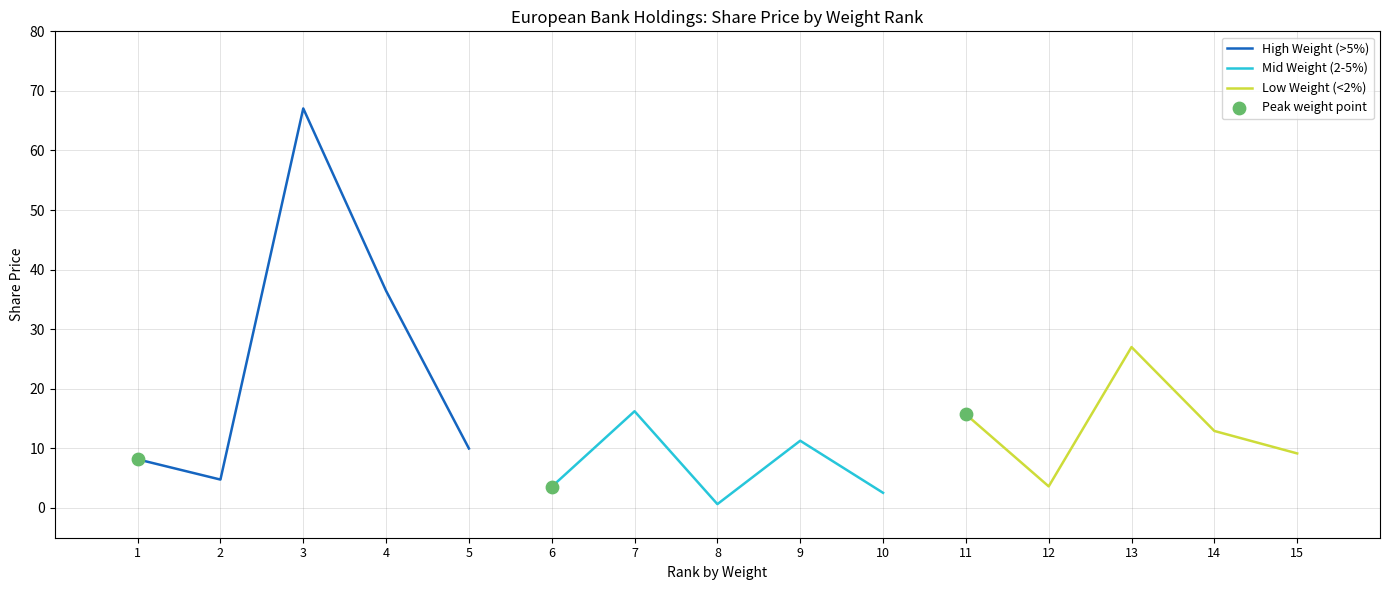

What are all the series names shown in the legend?

High Weight (>5%), Mid Weight (2-5%), Low Weight (<2%)